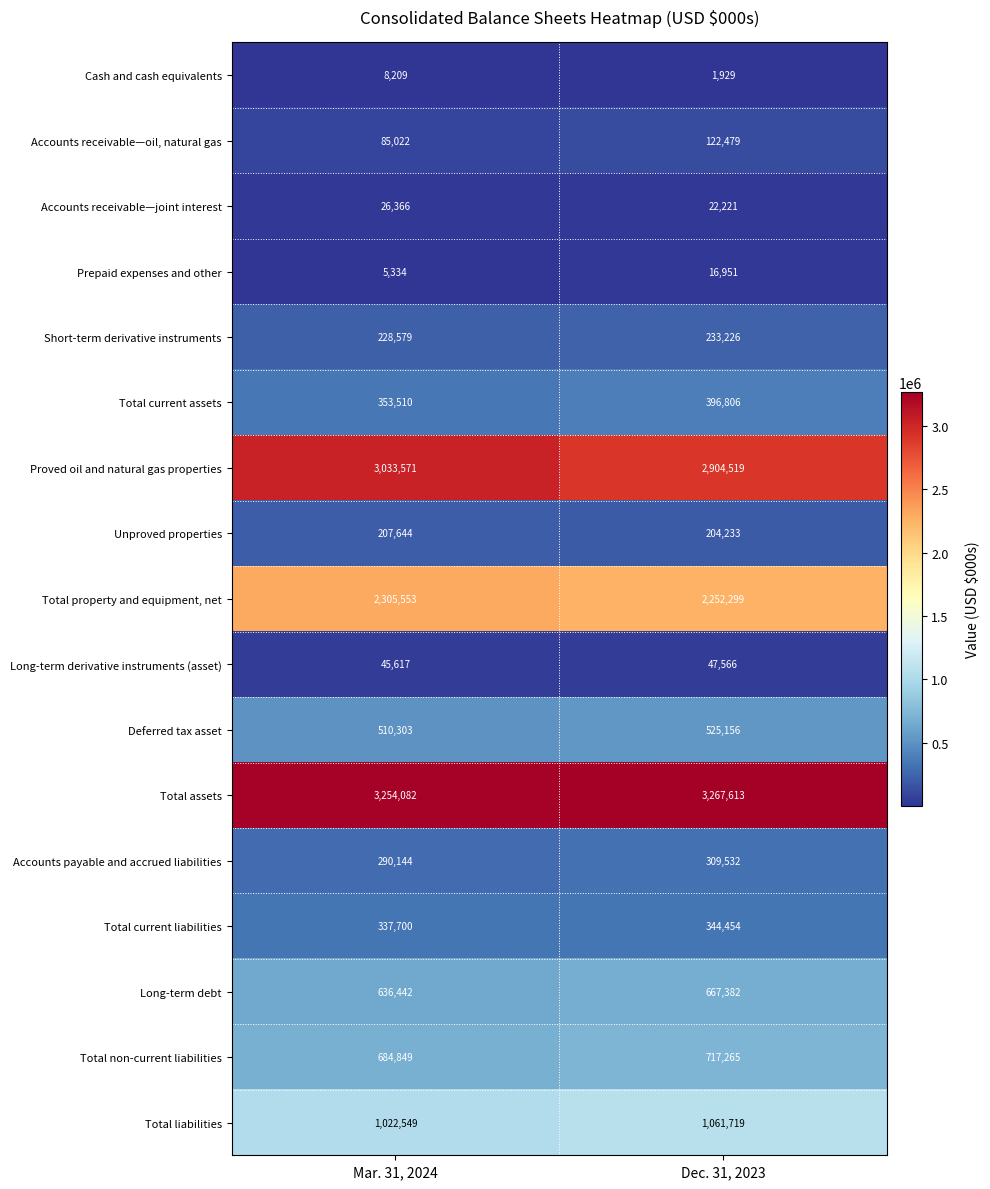

Count the number of categories in the chart.

2